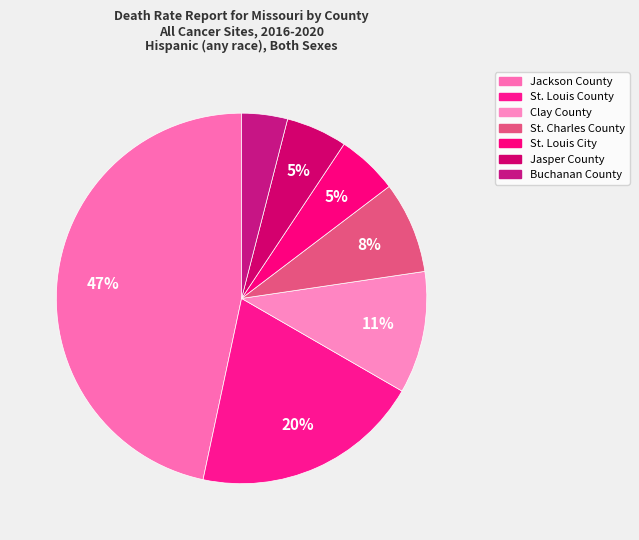

True or false: Jackson County accounts for 47% of the total.

True